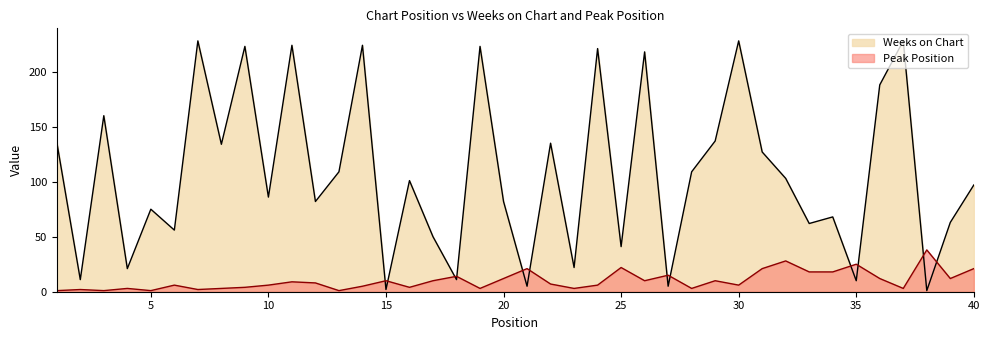

At which category is the sum across all series the highest?

30